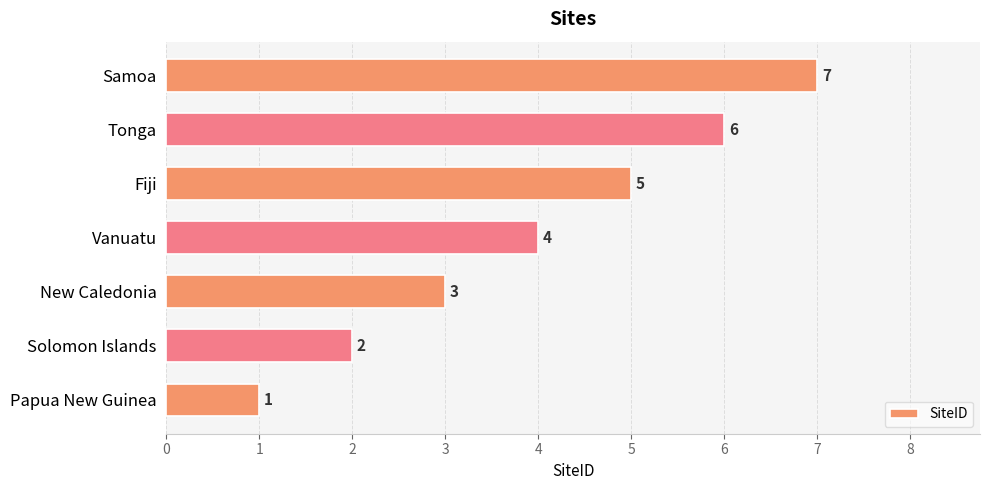

Which label corresponds to the largest value in the chart?

Samoa